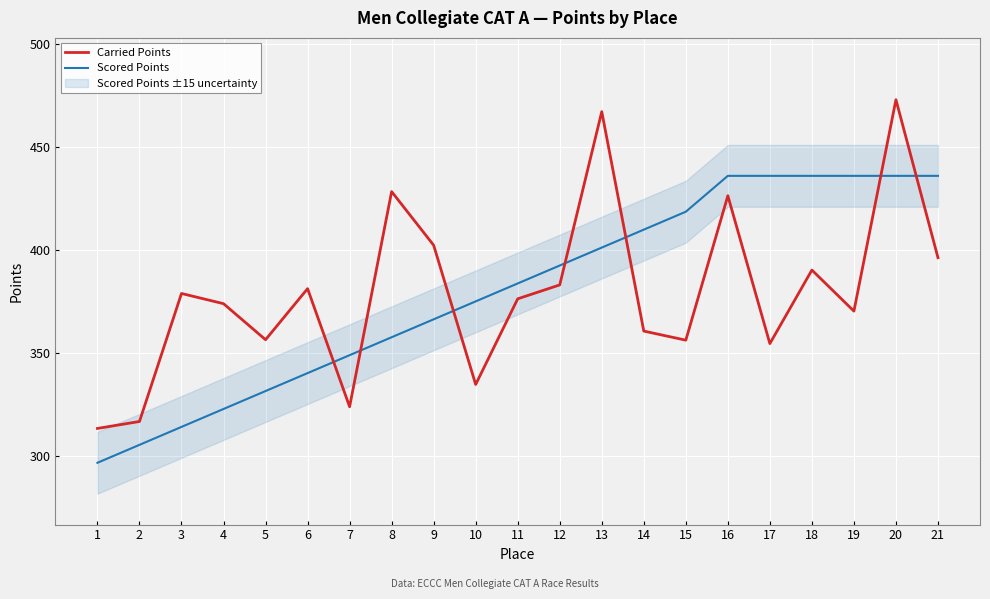

Where is Scored Points nearest to the value 366?

9